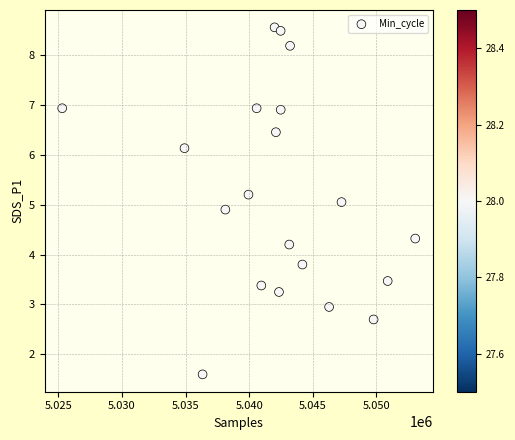

What is the range of X values (max minus min)?

27773.0